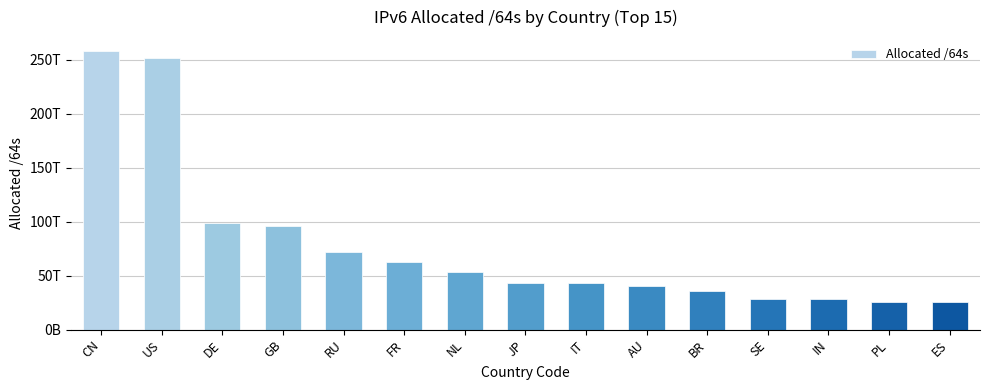

Does the chart contain any negative values?

No